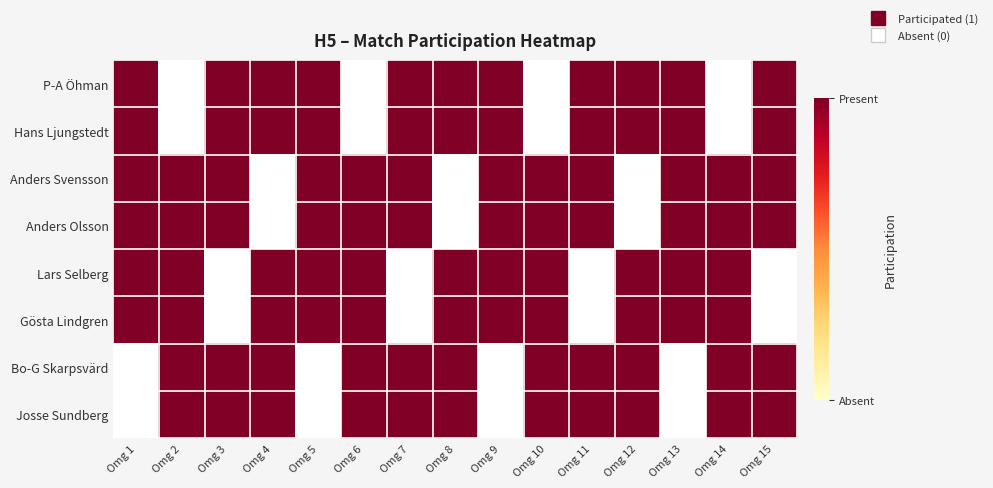

What is the total value across all series at Omg 7?

6